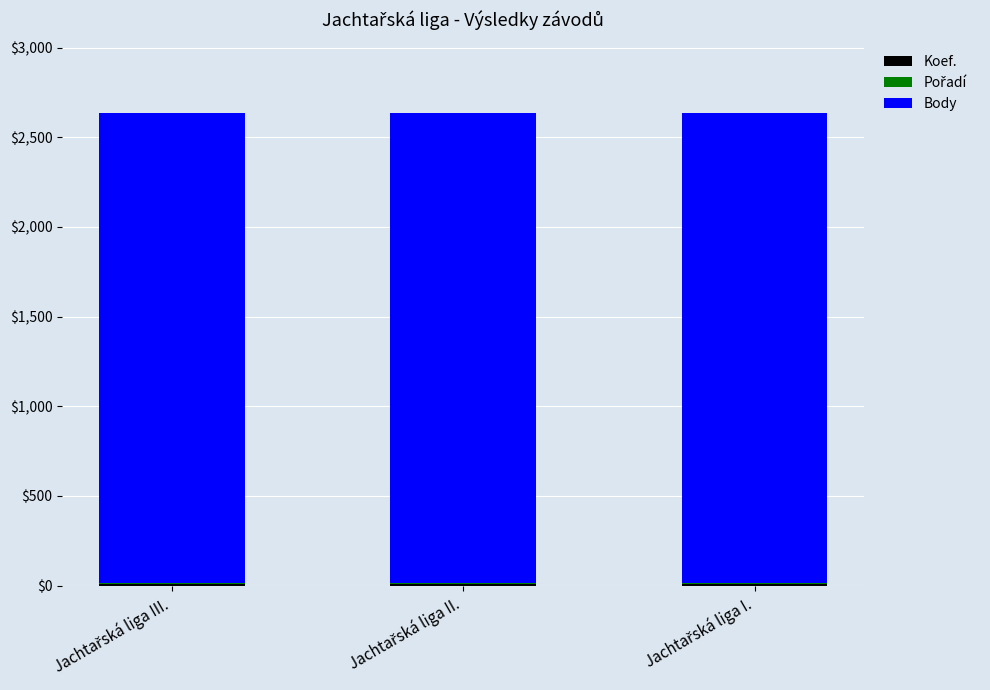

Are the bars horizontal?

No